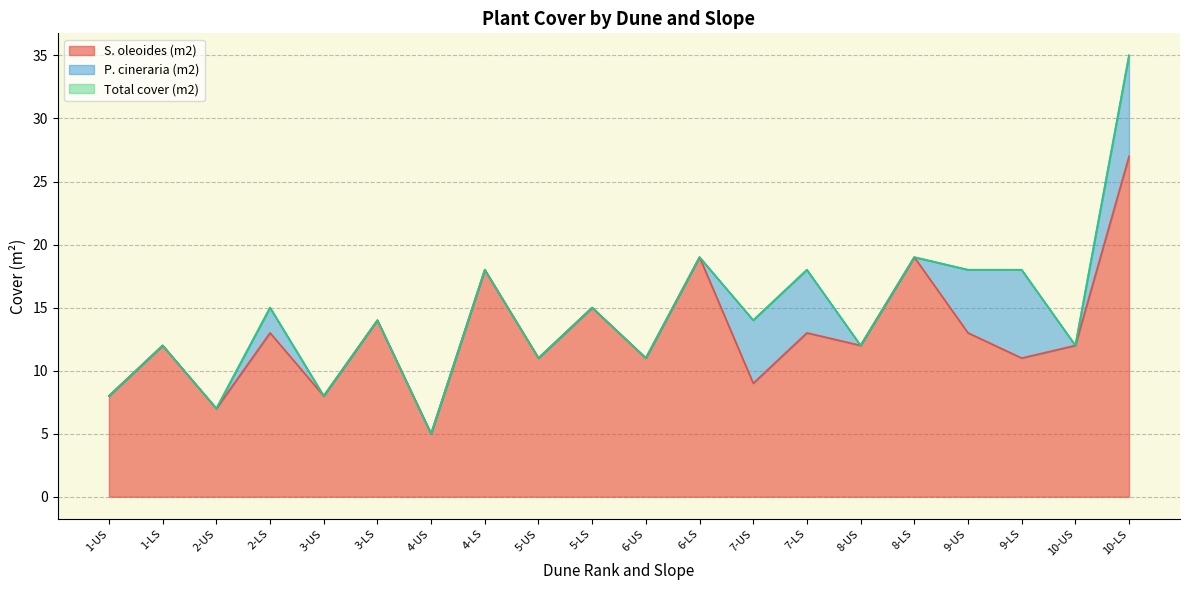

How many interior local peaks does the S. oleoides (m2) series have?

8